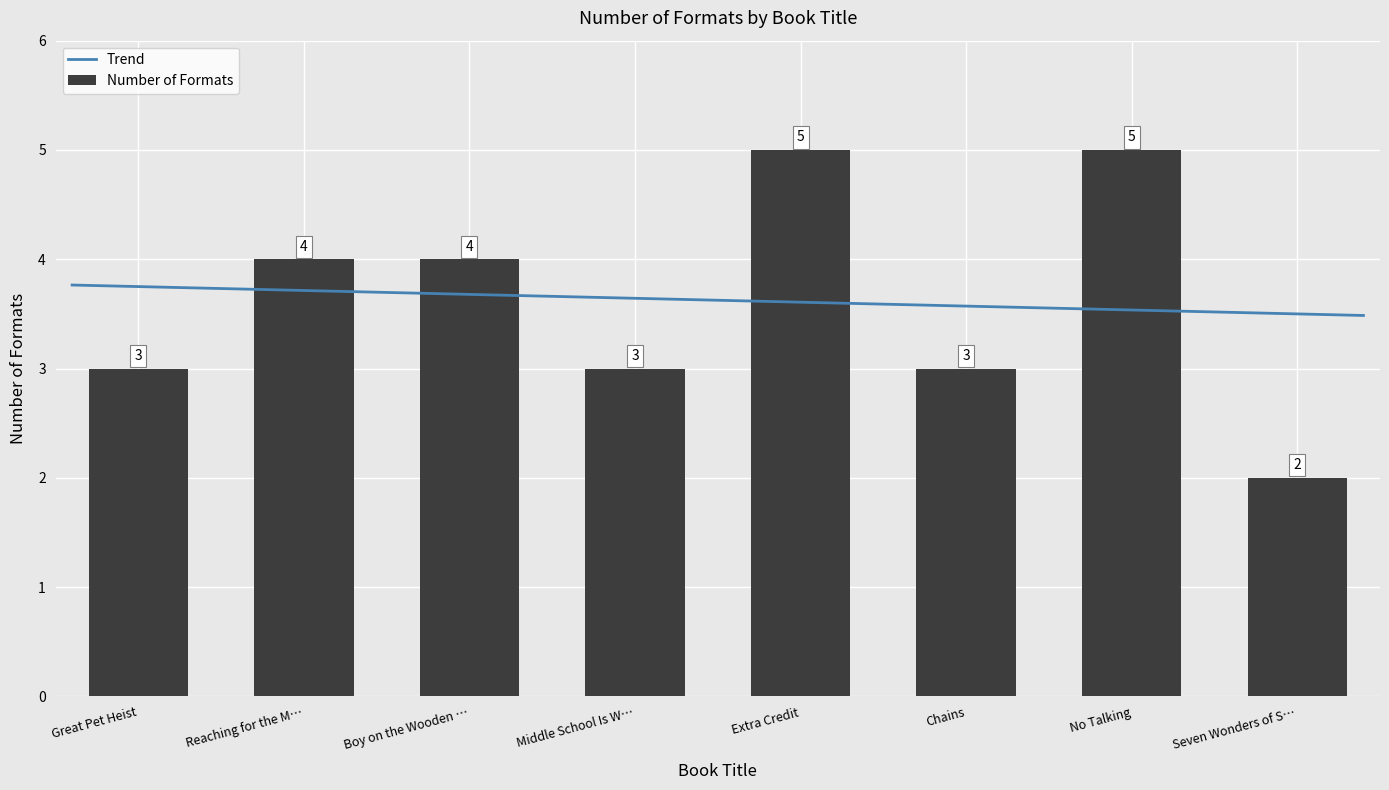

What is the maximum value for Number of Formats?

5